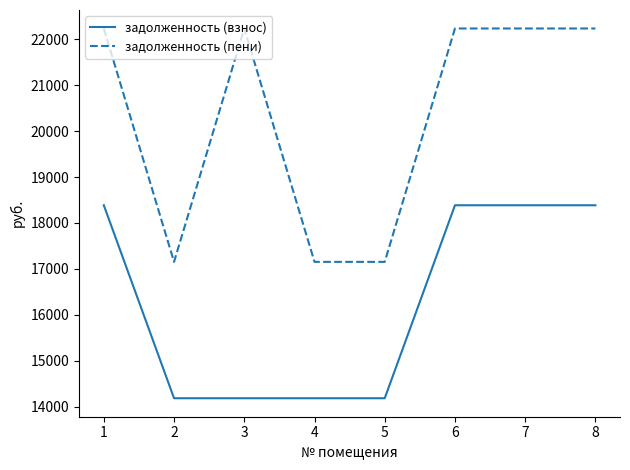

What is the highest value of the задолженность (взнос) series?

18385.9